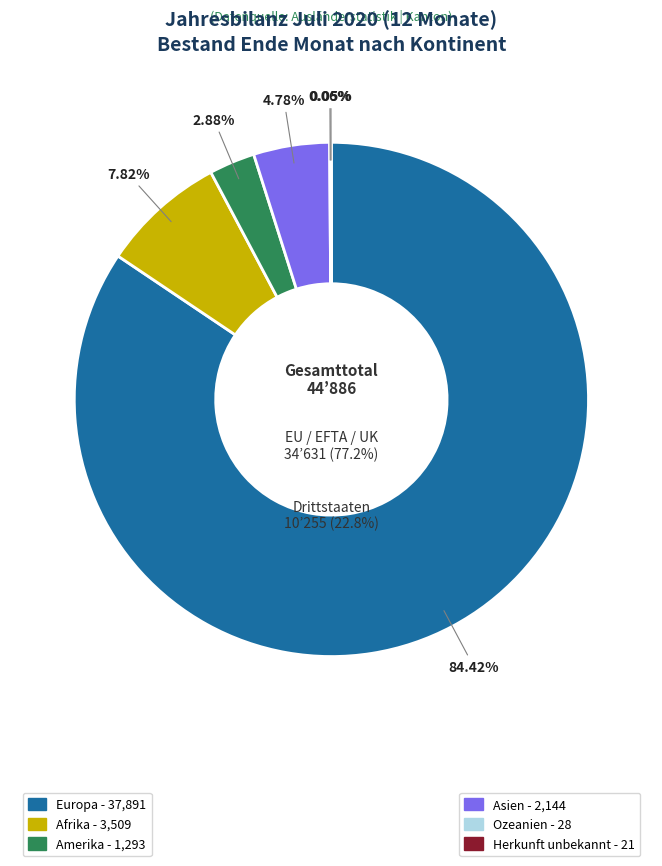

Which category has the smallest portion of the pie?

Herkunft unbekannt